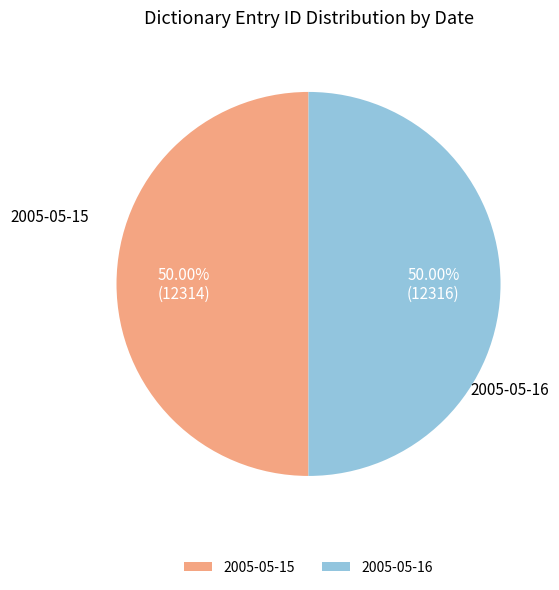

How many slices are in this pie chart?

2